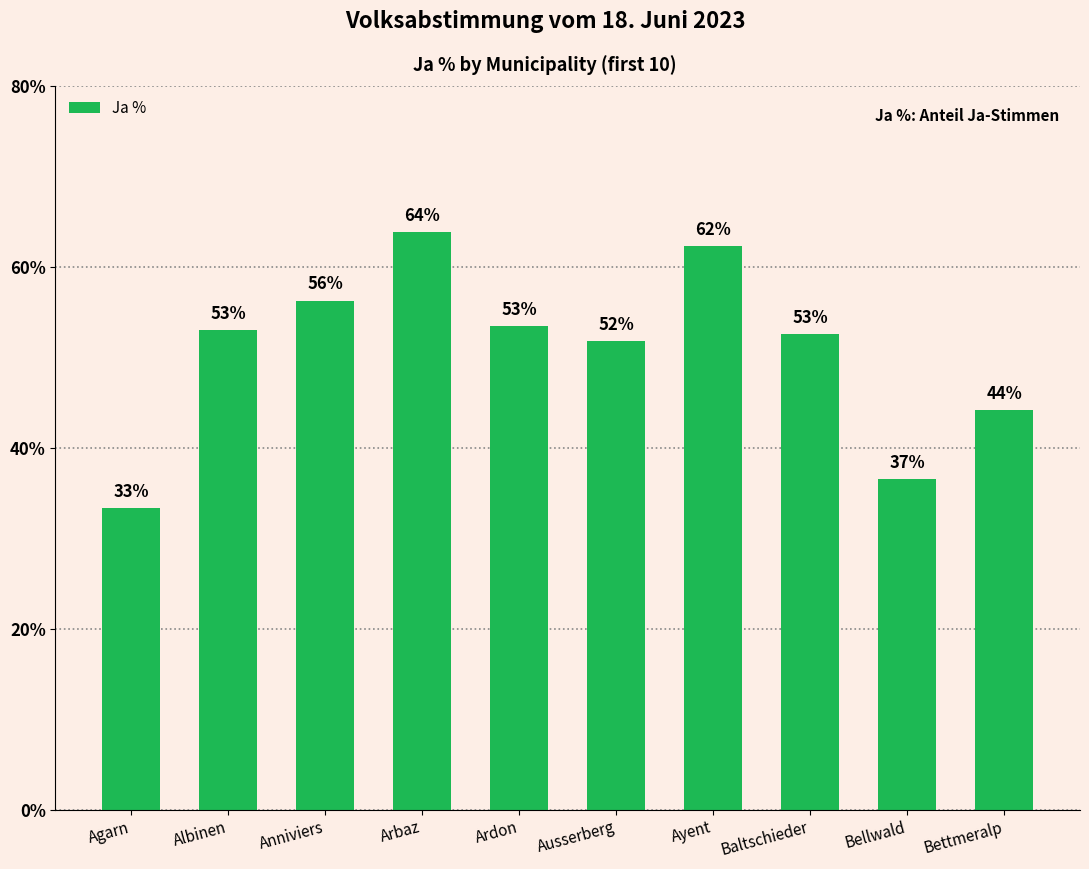

Approximately how many times larger is the value at Ardon compared to Anniviers?

0.9